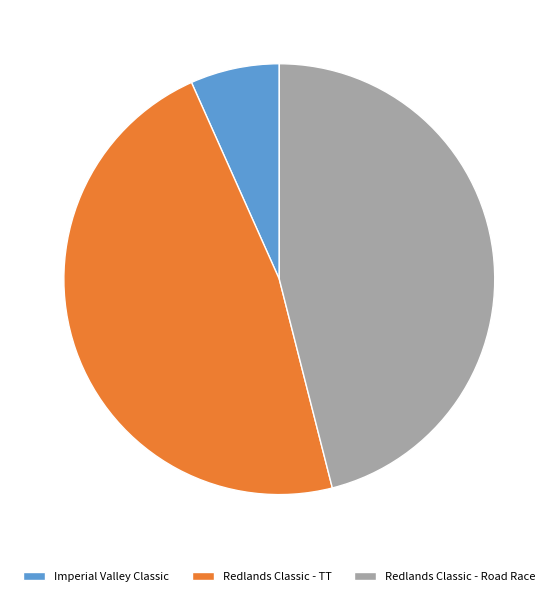

Count the number of slices in the pie.

3